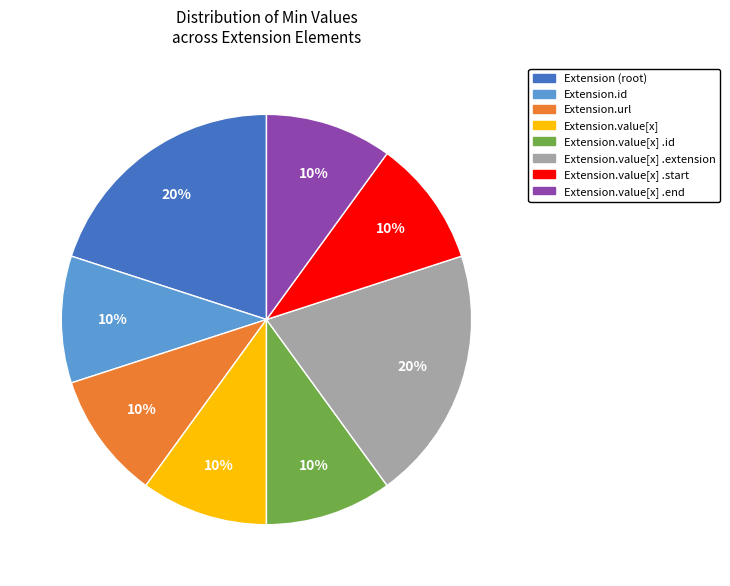

Is there any slice that represents more than half of the pie?

No